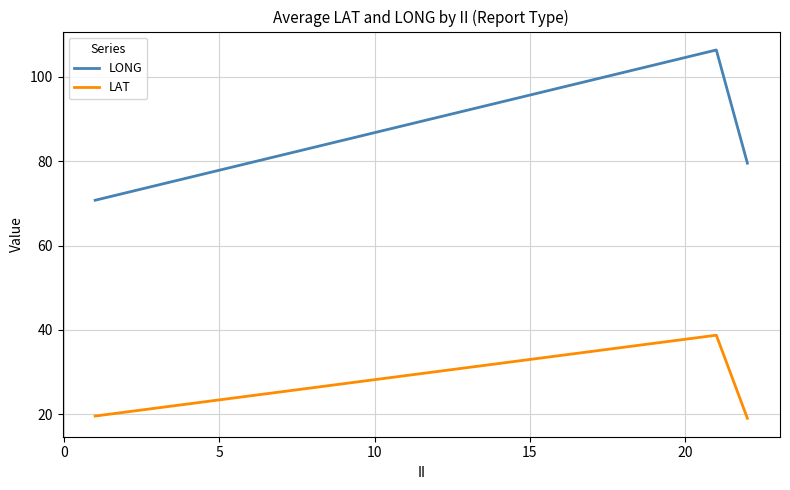

Rank the series by their average value, from lowest to highest.

LAT, LONG